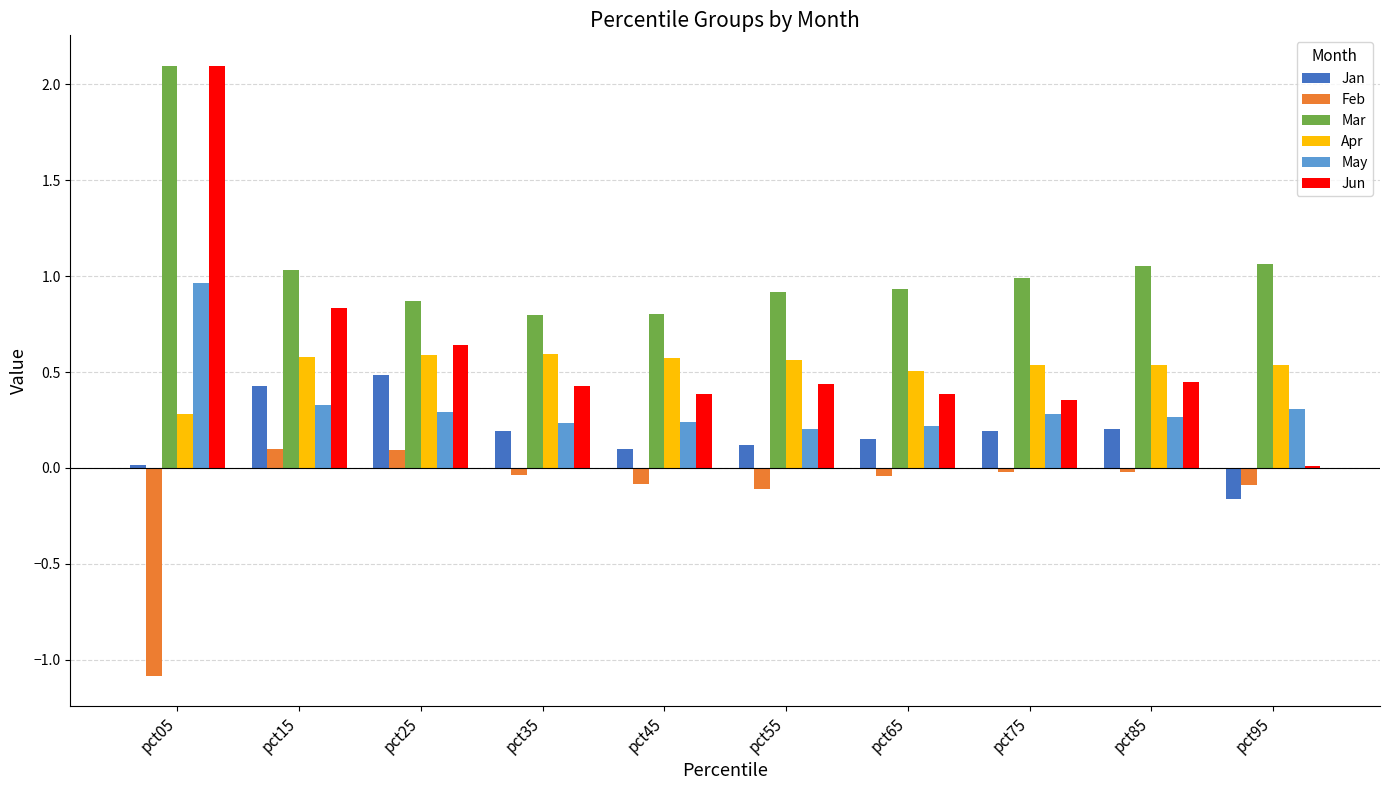

What is the sum of all Jan values?

1.7